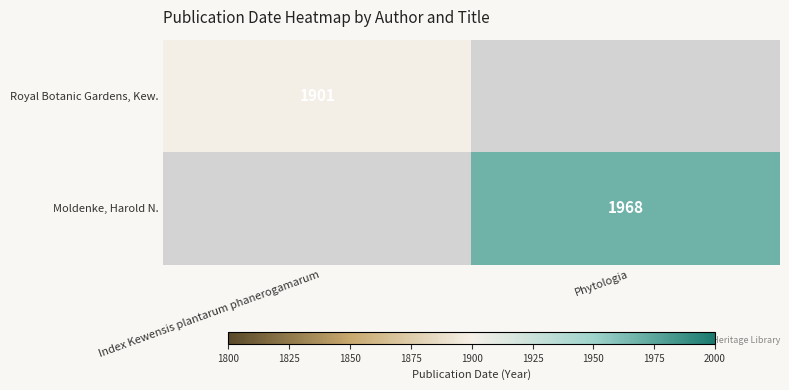

The Royal Botanic Gardens, Kew. series shows 670 at Index Kewensis plantarum phanerogamarum. True or false?

False